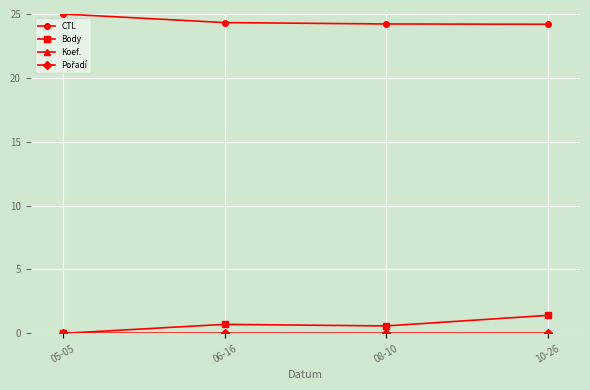

The CTL series shows 25.0 at 05-05. True or false?

True